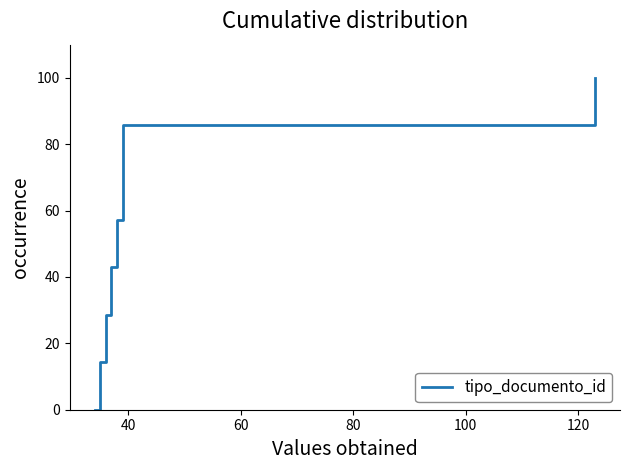

What is the difference between the maximum and minimum values?

100.0